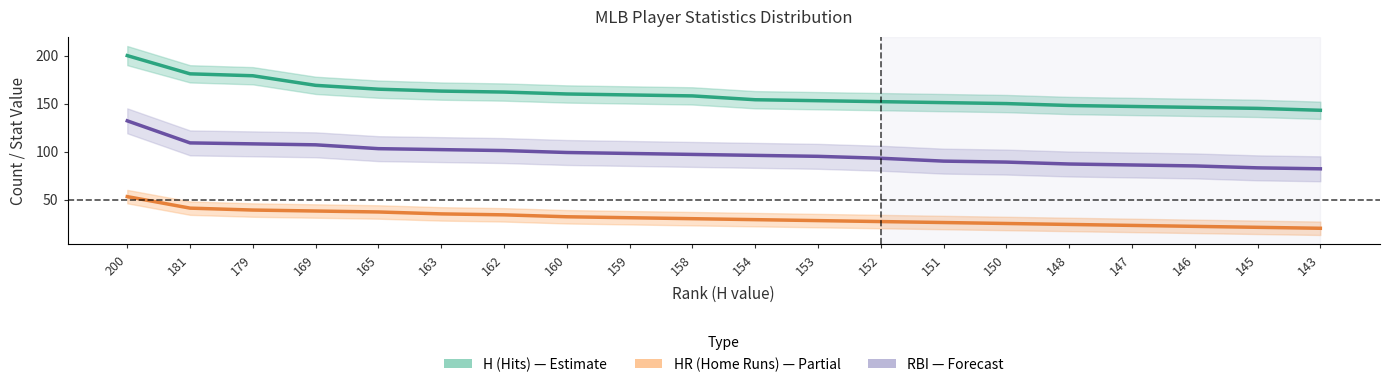

What is the difference between the highest and lowest values at 160?

128